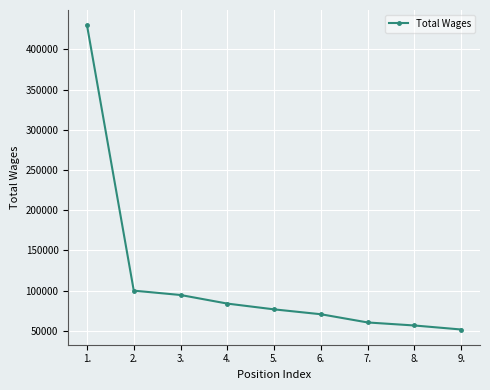

What is the maximum value shown in the chart?

429947